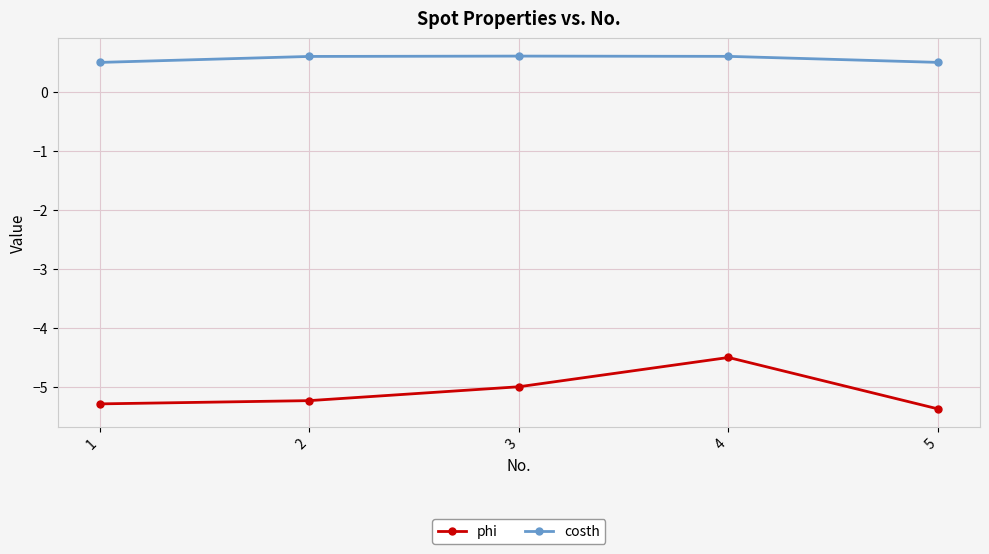

Between 2 and 5, which series saw the biggest shift?

phi